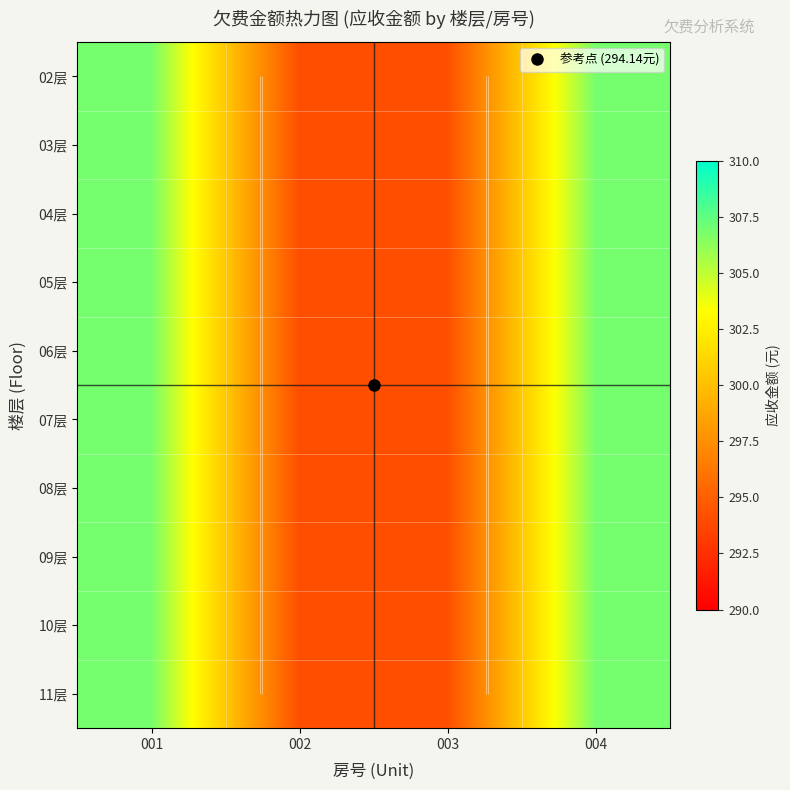

Where does the 03层 series first go above 306?

001